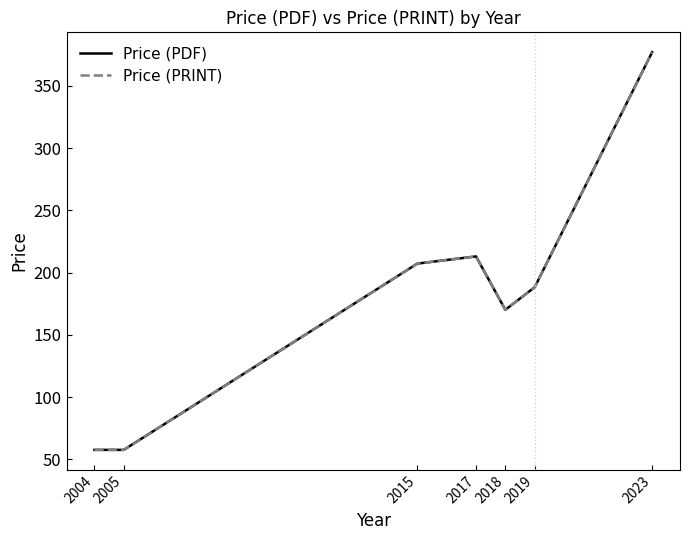

Does the chart have visible grid lines?

No